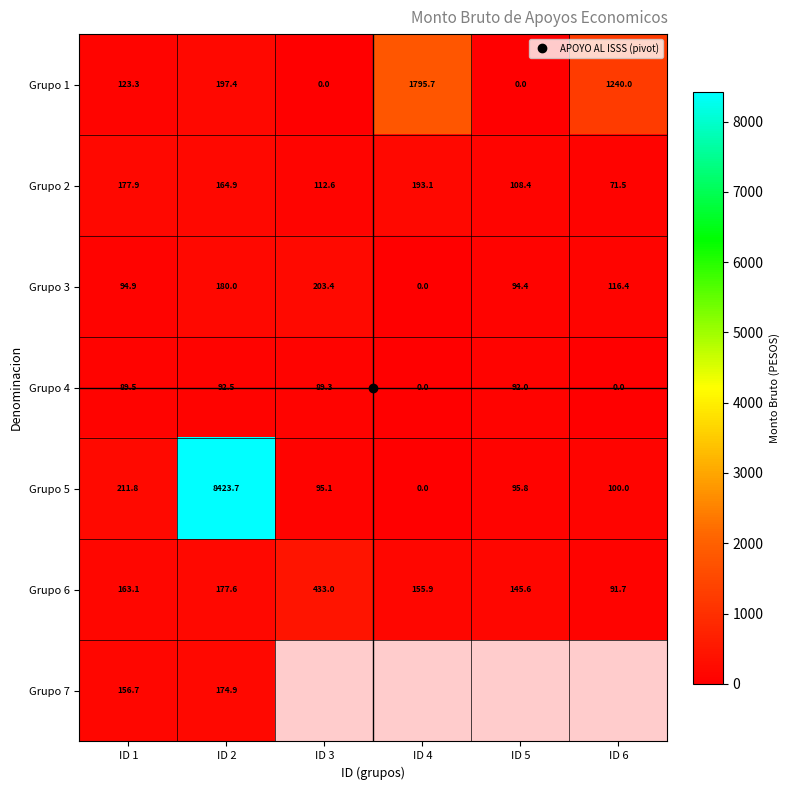

What is the difference between the Grupo 4 values at ID 3 and ID 6?

89.3